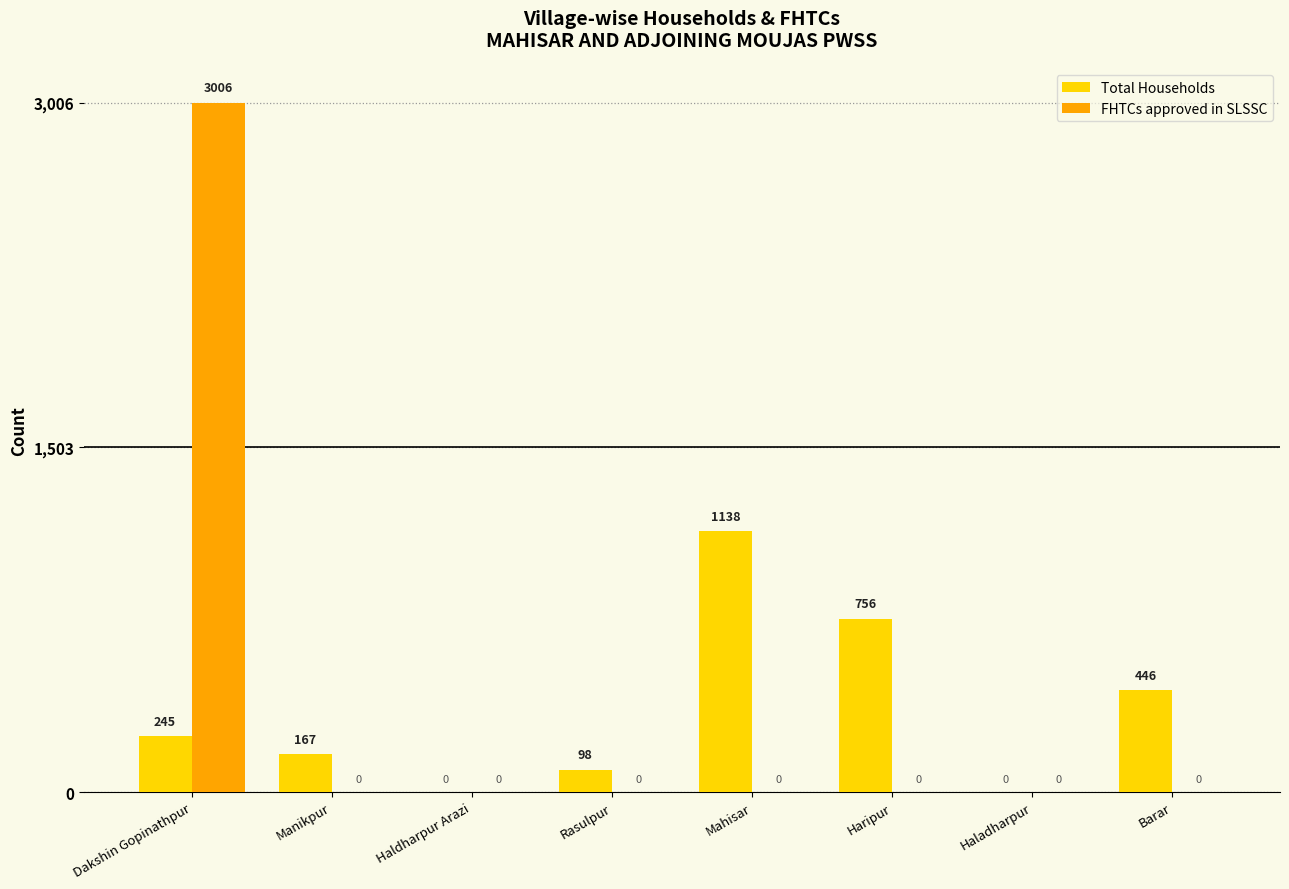

Reading right to left, list all the values displayed in this chart.

Total Households: Barar=446	Haladharpur=0	Haripur=756	Mahisar=1138	Rasulpur=98	Haldharpur Arazi=0	Manikpur=167	Dakshin Gopinathpur=245
FHTCs approved in SLSSC: Barar=0	Haladharpur=0	Haripur=0	Mahisar=0	Rasulpur=0	Haldharpur Arazi=0	Manikpur=0	Dakshin Gopinathpur=3006